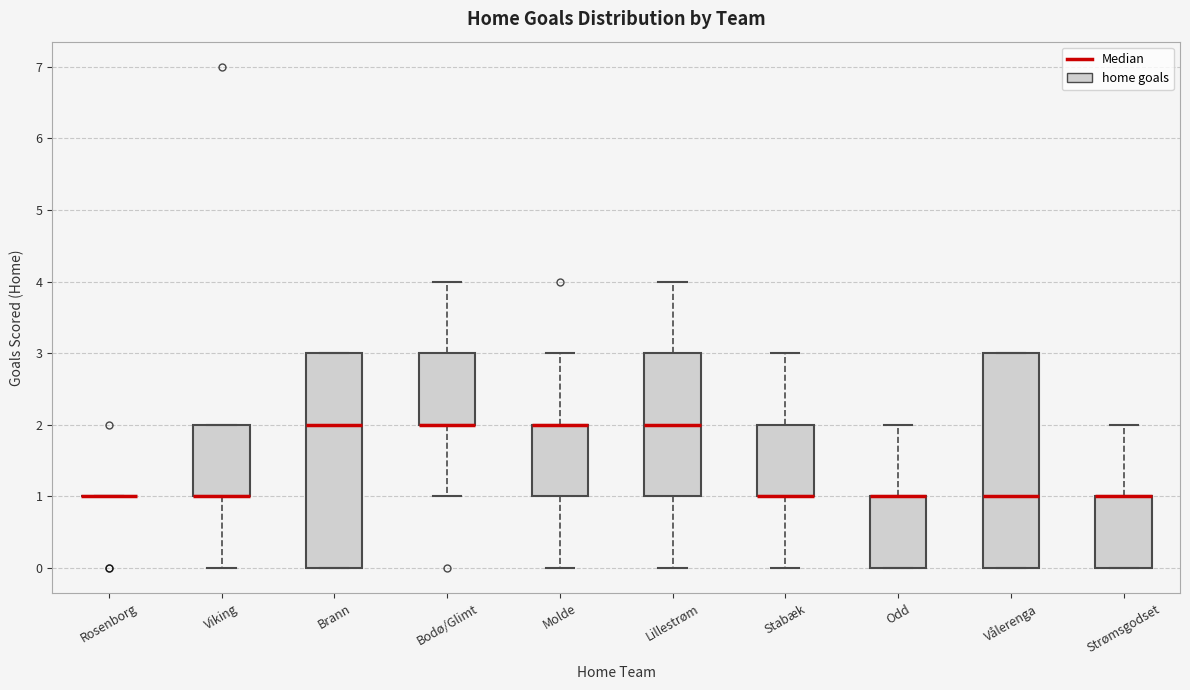

Reading left to right, read every box against the y-axis: the position of its median line, the range the box covers, and the ends of its whiskers. The values are not printed on the chart, so give them approximately, as read against the axis.

Rosenborg: box collapsed to a line at 1, whiskers 1 to 1
Viking: median 1 (drawn on the box's lower edge), box 1 to 2, whiskers 0 to 2
Brann: median 2, box 0 to 3, whiskers 0 to 3
Bodø/Glimt: median 2 (drawn on the box's lower edge), box 2 to 3, whiskers 1 to 4
Molde: median 2 (drawn on the box's upper edge), box 1 to 2, whiskers 0 to 3
Lillestrøm: median 2, box 1 to 3, whiskers 0 to 4
Stabæk: median 1 (drawn on the box's lower edge), box 1 to 2, whiskers 0 to 3
Odd: median 1 (drawn on the box's upper edge), box 0 to 1, whiskers 0 to 2
Vålerenga: median 1, box 0 to 3, whiskers 0 to 3
Strømsgodset: median 1 (drawn on the box's upper edge), box 0 to 1, whiskers 0 to 2